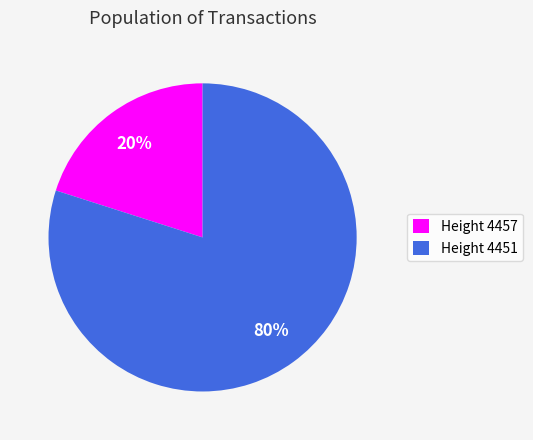

To the nearest percent, what percentage of the pie is Height 4457?

20%